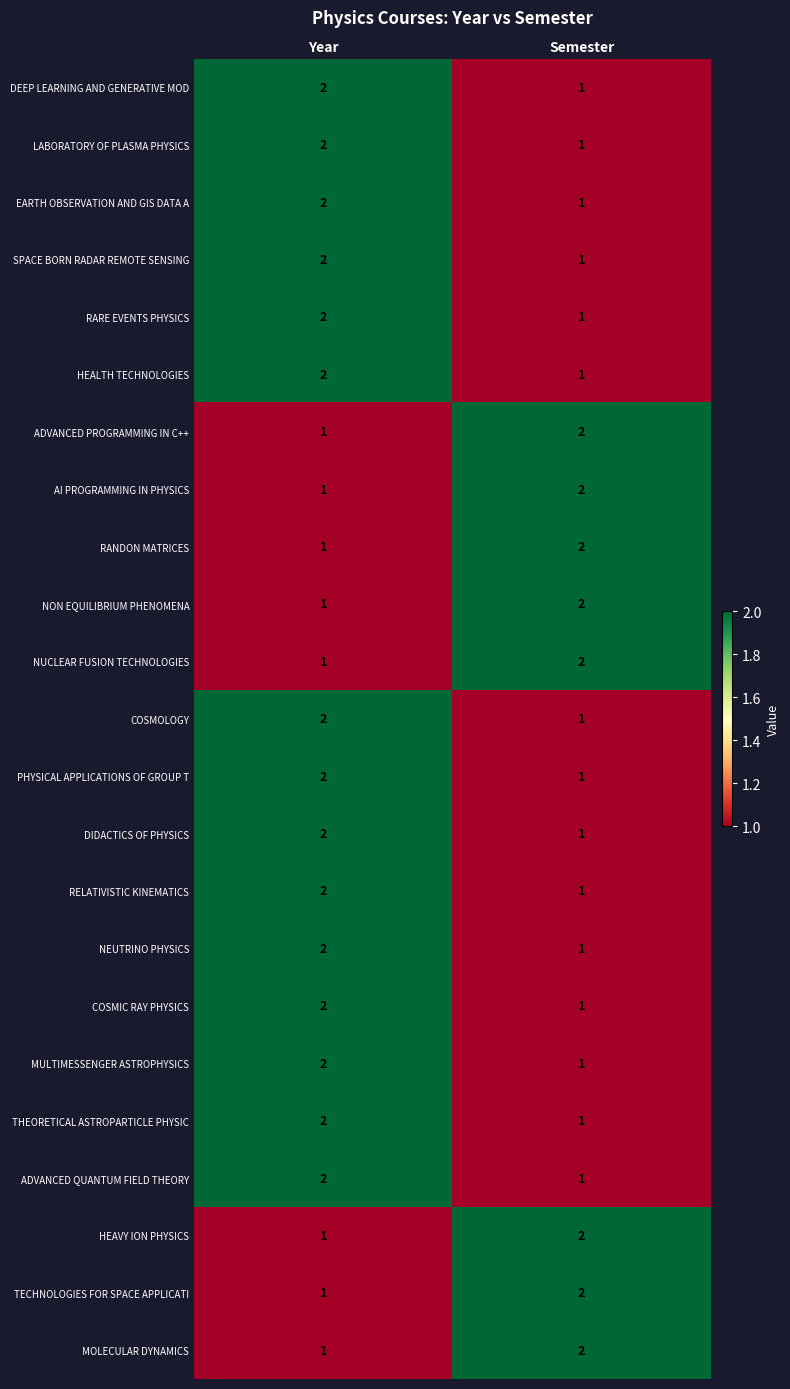

The MOLECULAR DYNAMICS series shows 0 at Year. True or false?

False